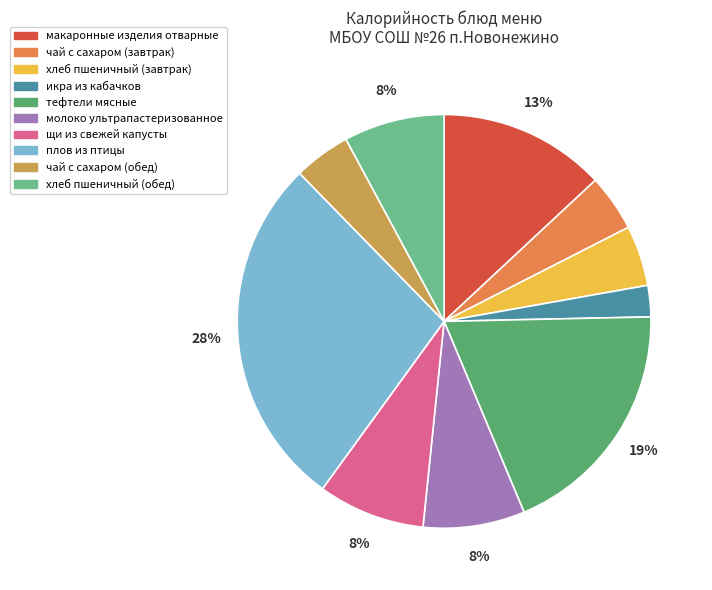

Does молоко ультрапастеризованное represent more than half of the total?

No